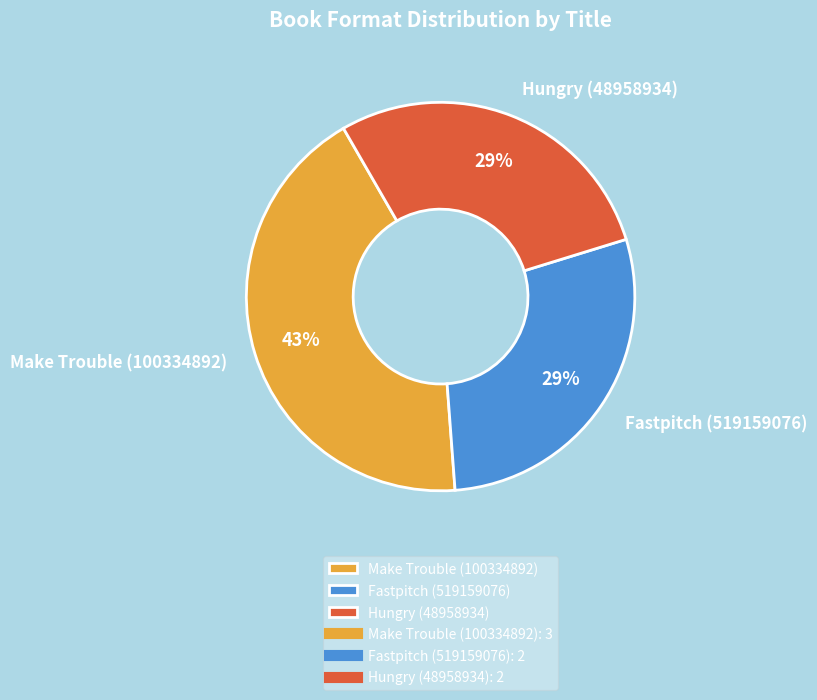

To the nearest percent, what percentage of the pie is Fastpitch (519159076)?

29%